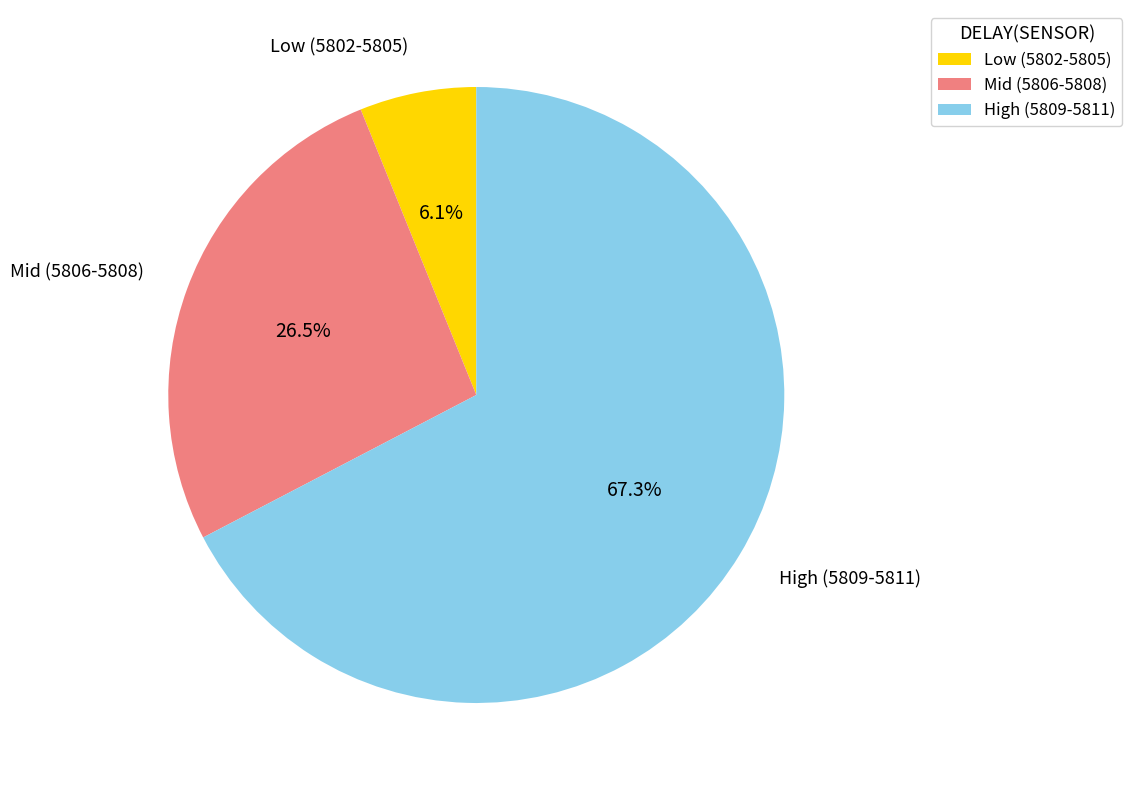

Does any single category account for the majority?

Yes